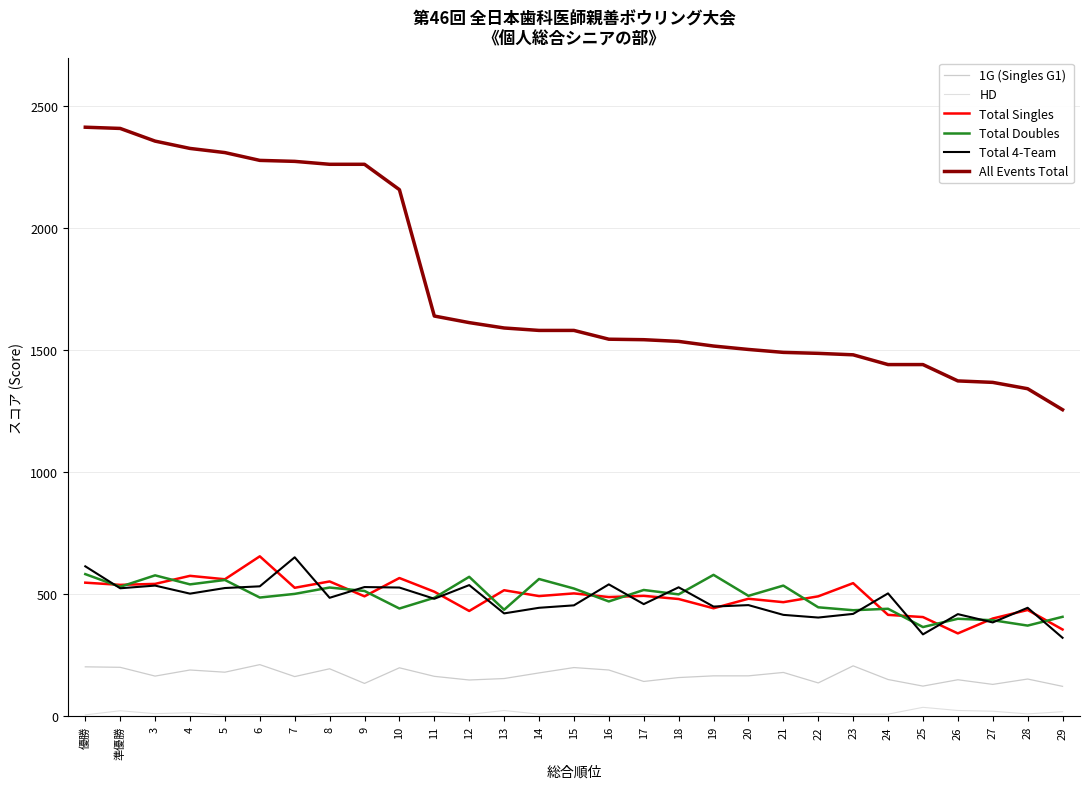

Is the value of Total Doubles at 8 greater than the value of HD at 27?

Yes